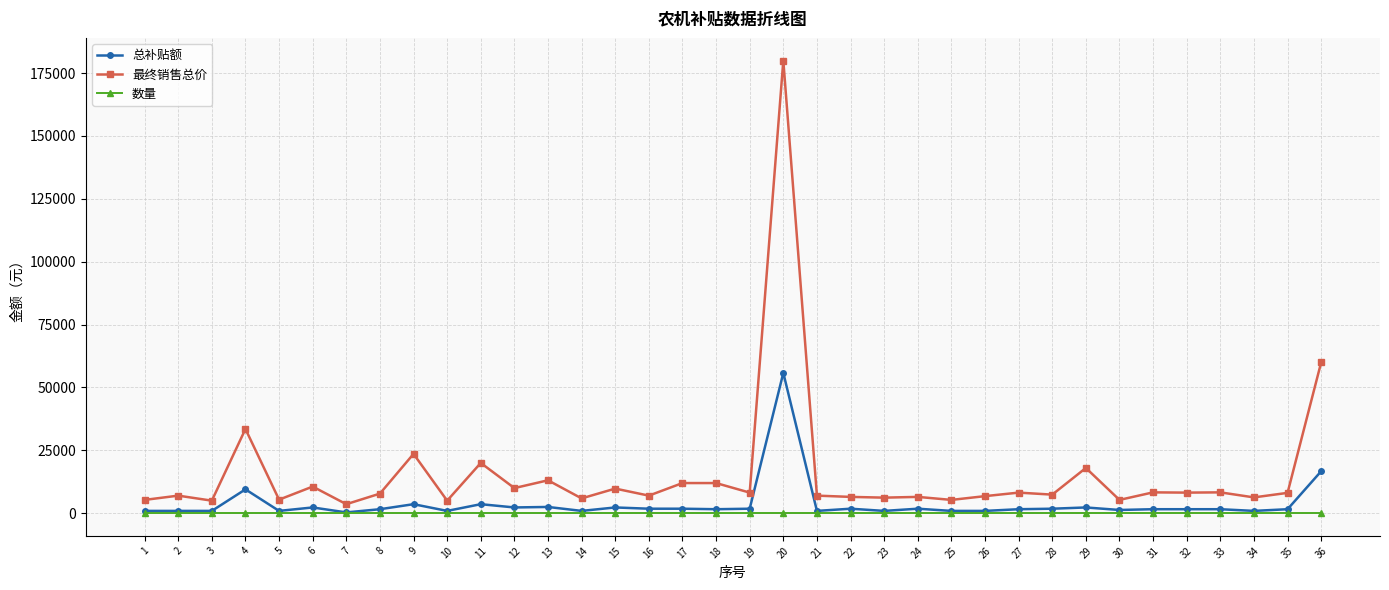

At which label does 最终销售总价 first exceed 8100?

4